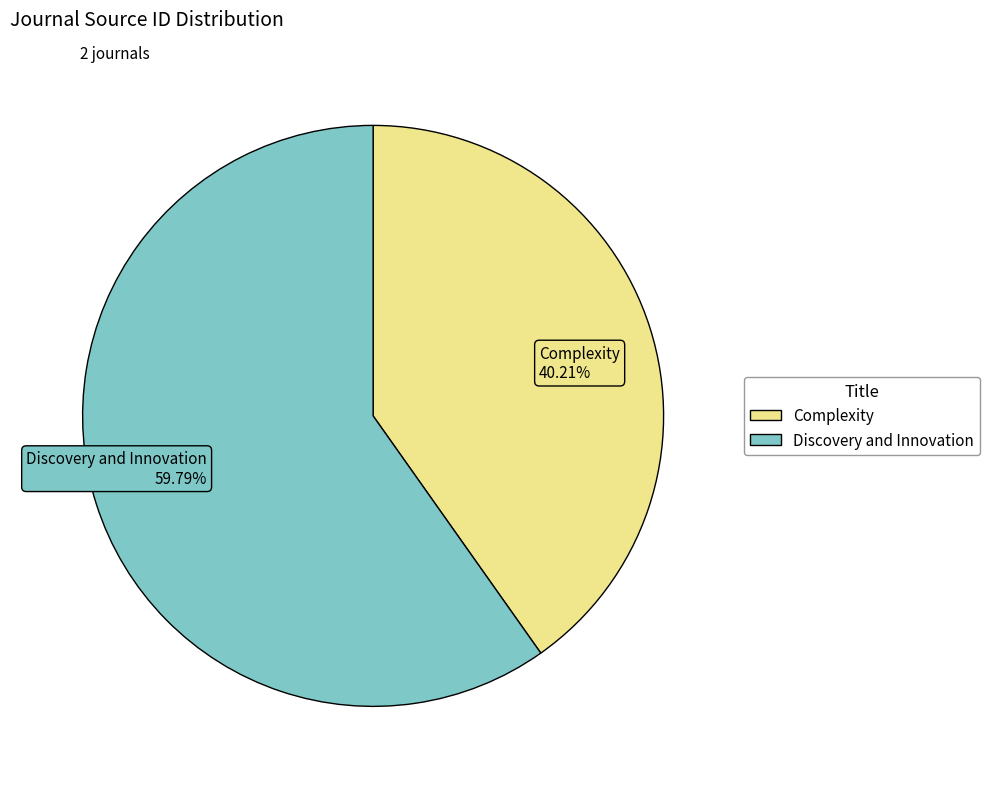

Between Discovery and Innovation 59.79% and Complexity 40.21%, which is larger?

Discovery and Innovation 59.79%